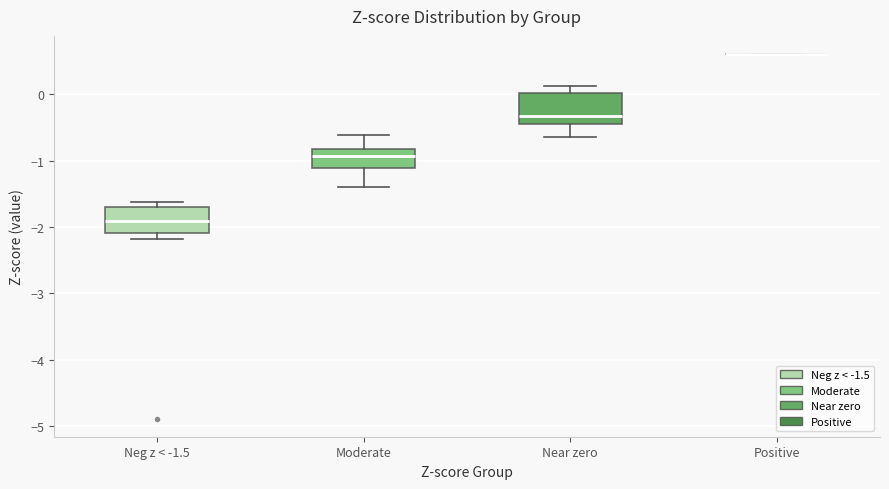

Reading left to right, transcribe this box plot: for each box, give where its median line is, the range the box spans, and where its two whiskers end, as read against the y-axis. The values are not printed on the chart, so give them approximately, as read against the axis.

Neg z < -1.5: median -1.9, box -2.1 to -1.7, whiskers -2.2 to -1.6
Moderate: median -0.9, box -1.1 to -0.8, whiskers -1.4 to -0.6
Near zero: median -0.3, box -0.5 to 0.0, whiskers -0.6 to 0.1
Positive: box collapsed to a line at 0.6, whiskers 0.6 to 0.6